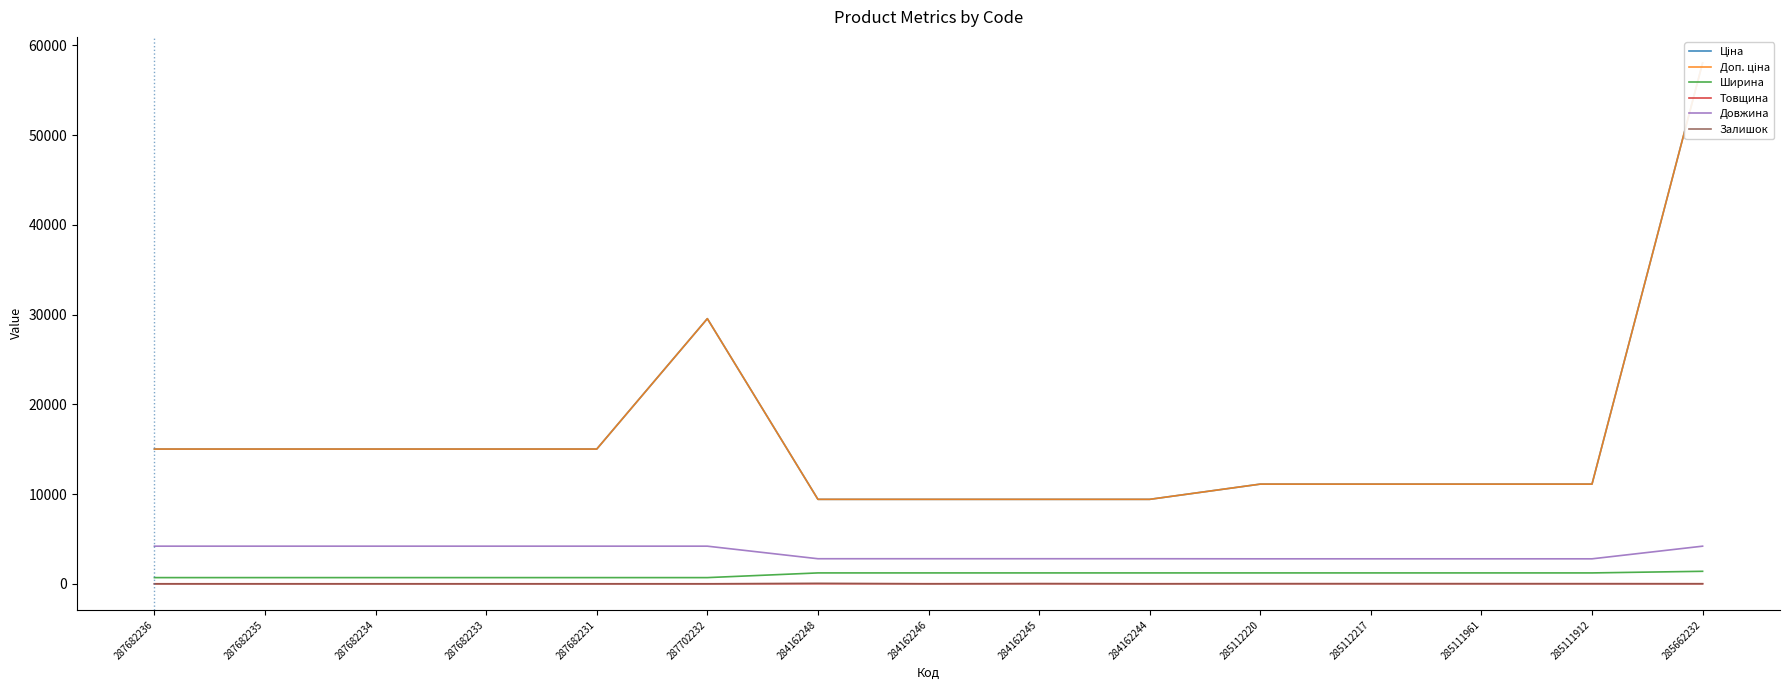

Which has a higher value, 284162244 or 287682235?

287682235